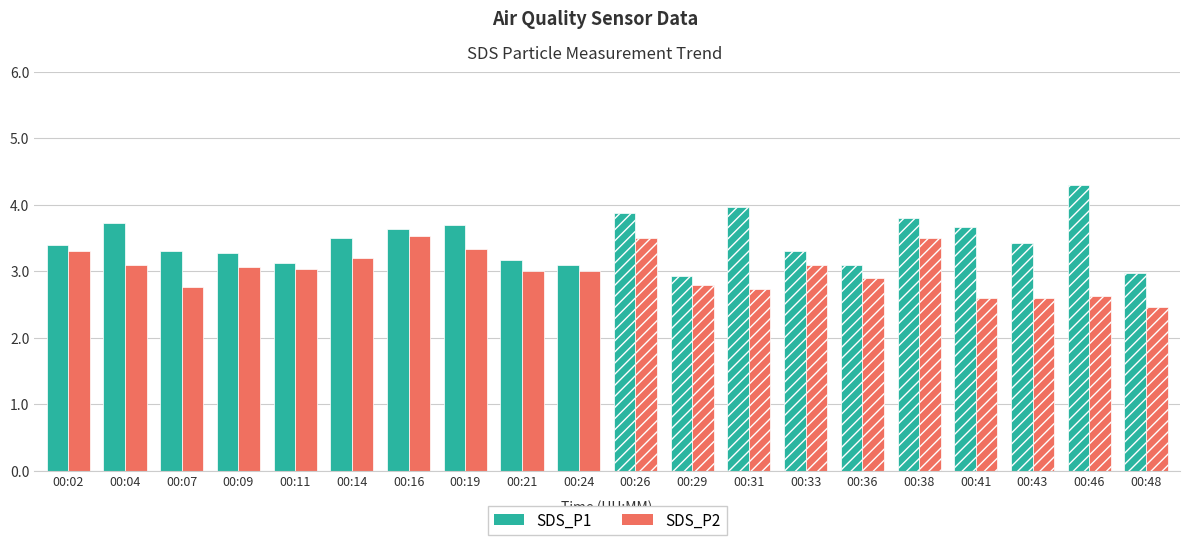

The SDS_P2 series shows 1.0 at 00:31. True or false?

False